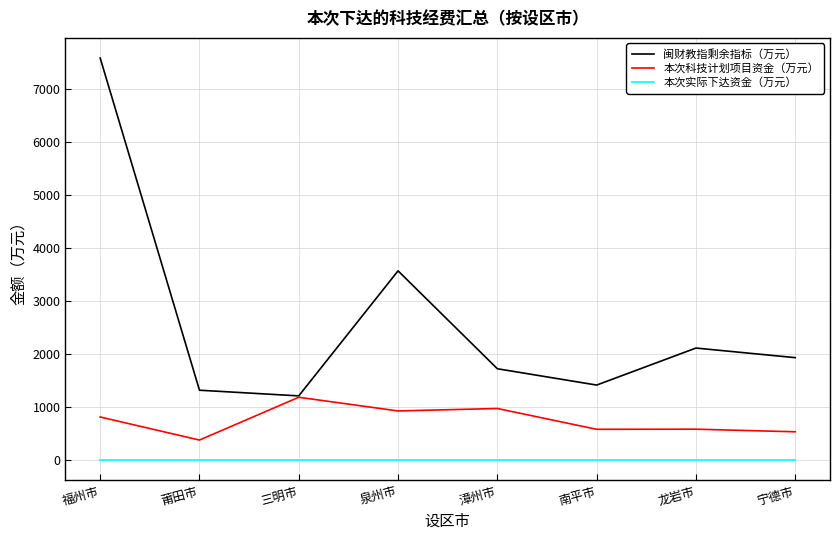

The value of 本次科技计划项目资金（万元） at 龙岩市 is 585.0. True or false?

True